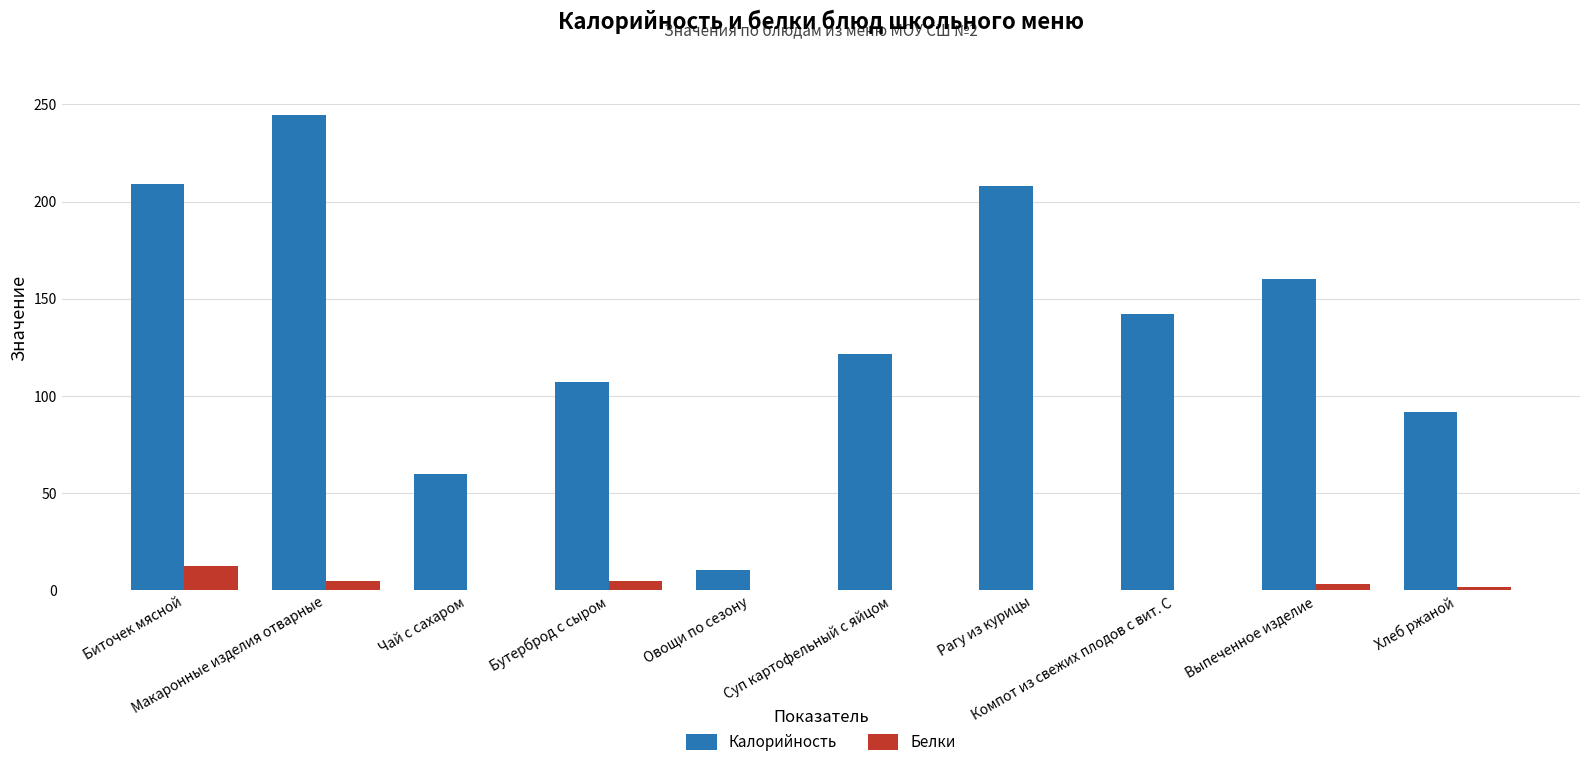

How many series are shown in this chart?

2